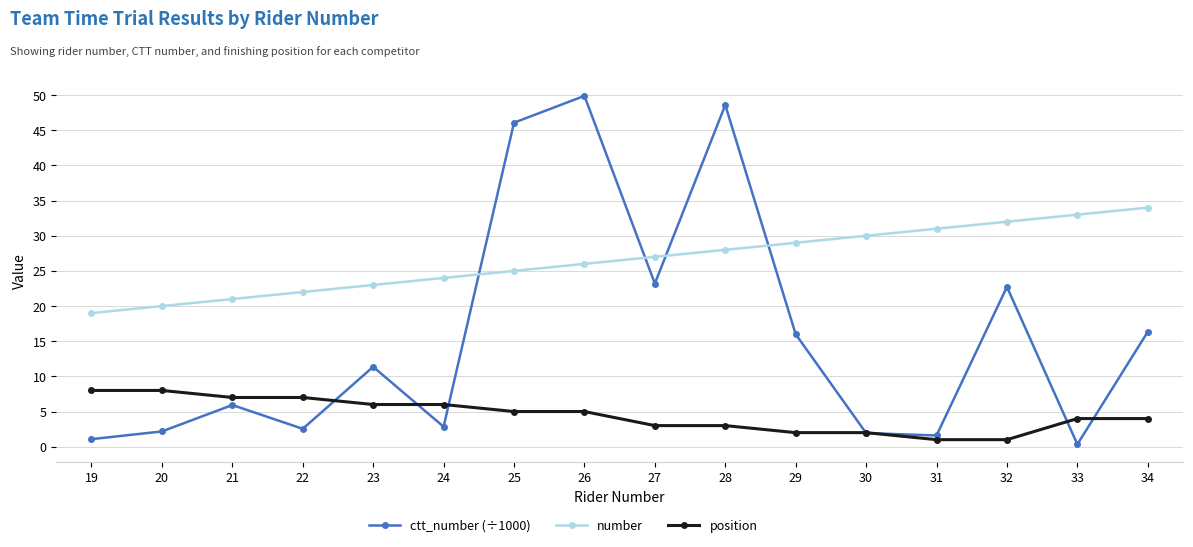

Where is the first local minimum for ctt_number (÷1000)?

22